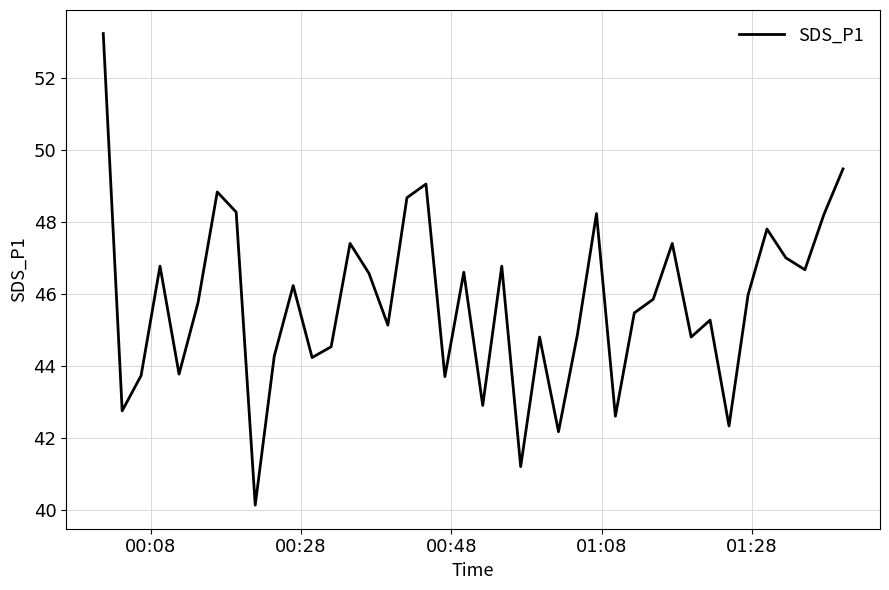

How many lines are shown in the chart?

1